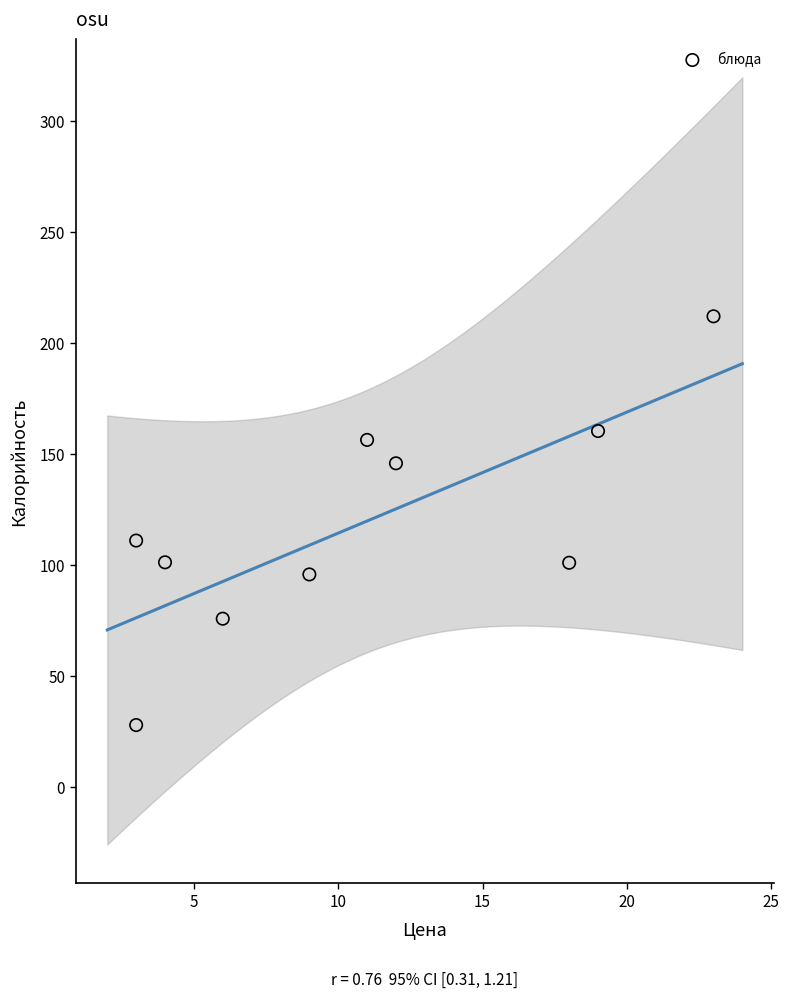

What Y value in the scatter plot is closest to 119?

111.0